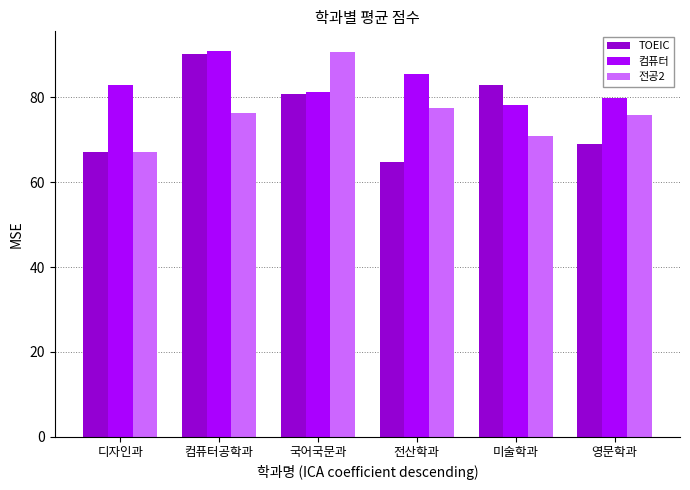

The value of 전공2 at 영문학과 is 75.8. True or false?

True